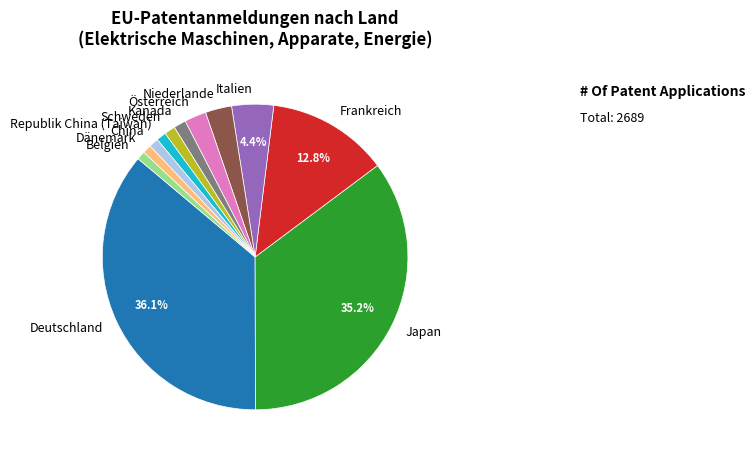

Is it true that Belgien is 1% of the pie?

True